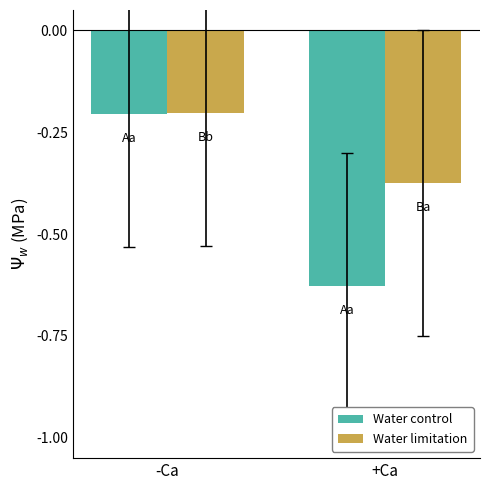

Which series has the largest total across all categories?

Water limitation